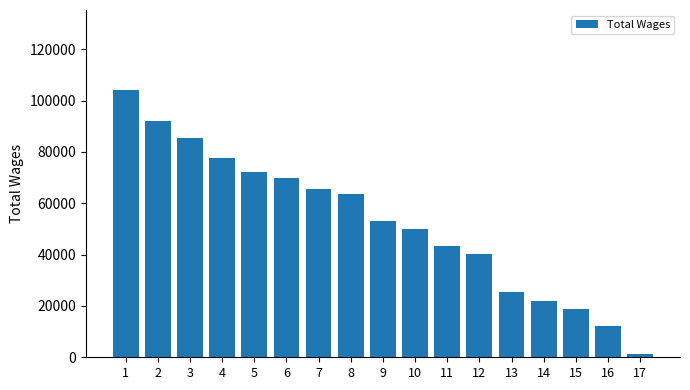

Is it true that the value at 9 is 53236?

True